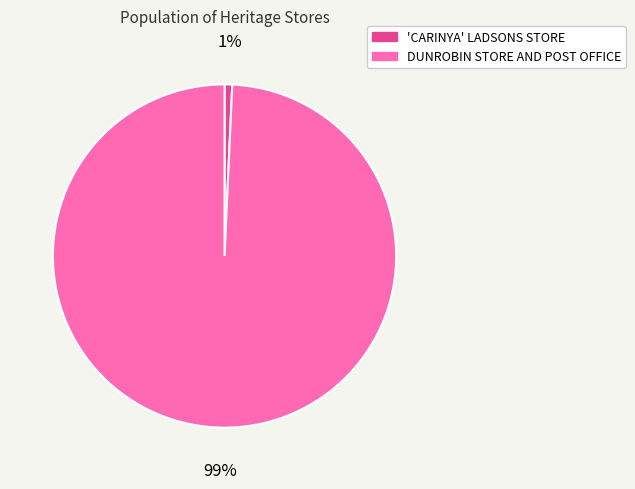

Count the number of slices in the pie.

2